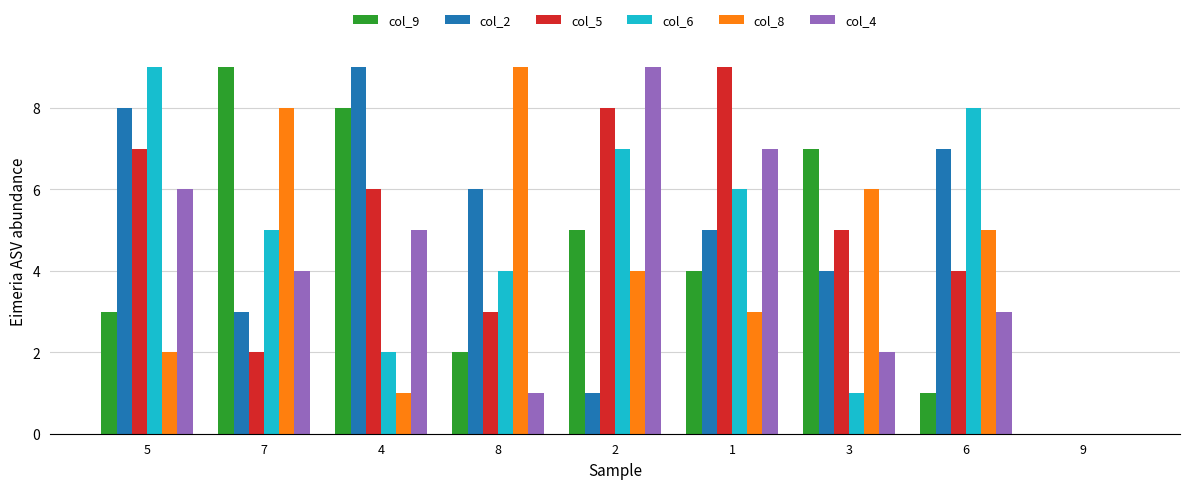

What is the spread (max minus min) of values at 3?

6